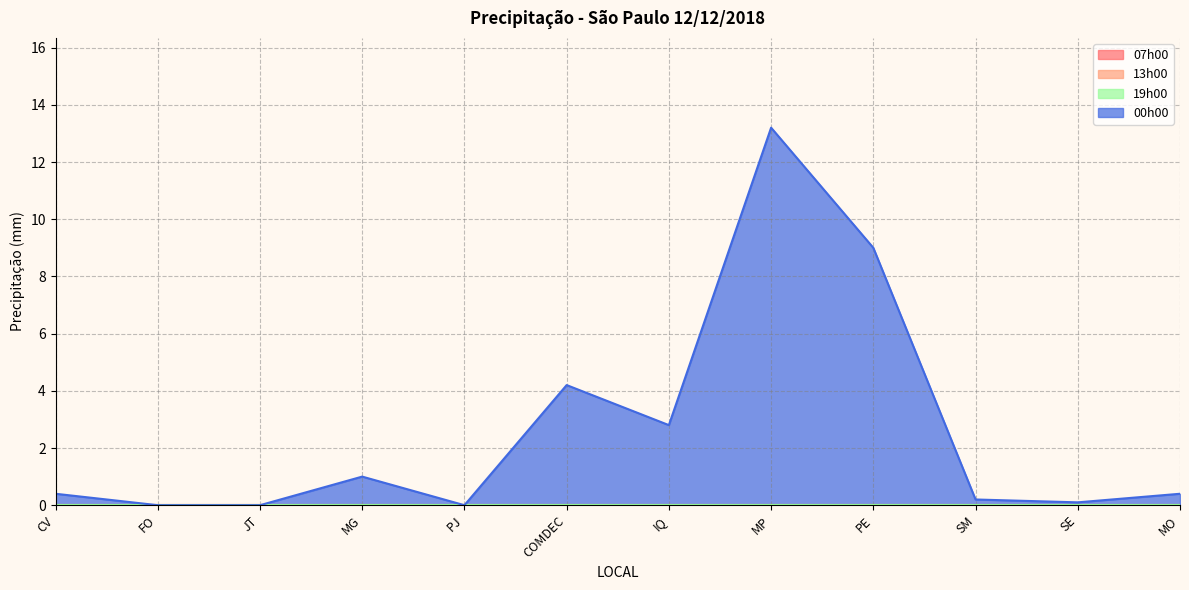

How many interior local valleys does the 00h00 series have?

3